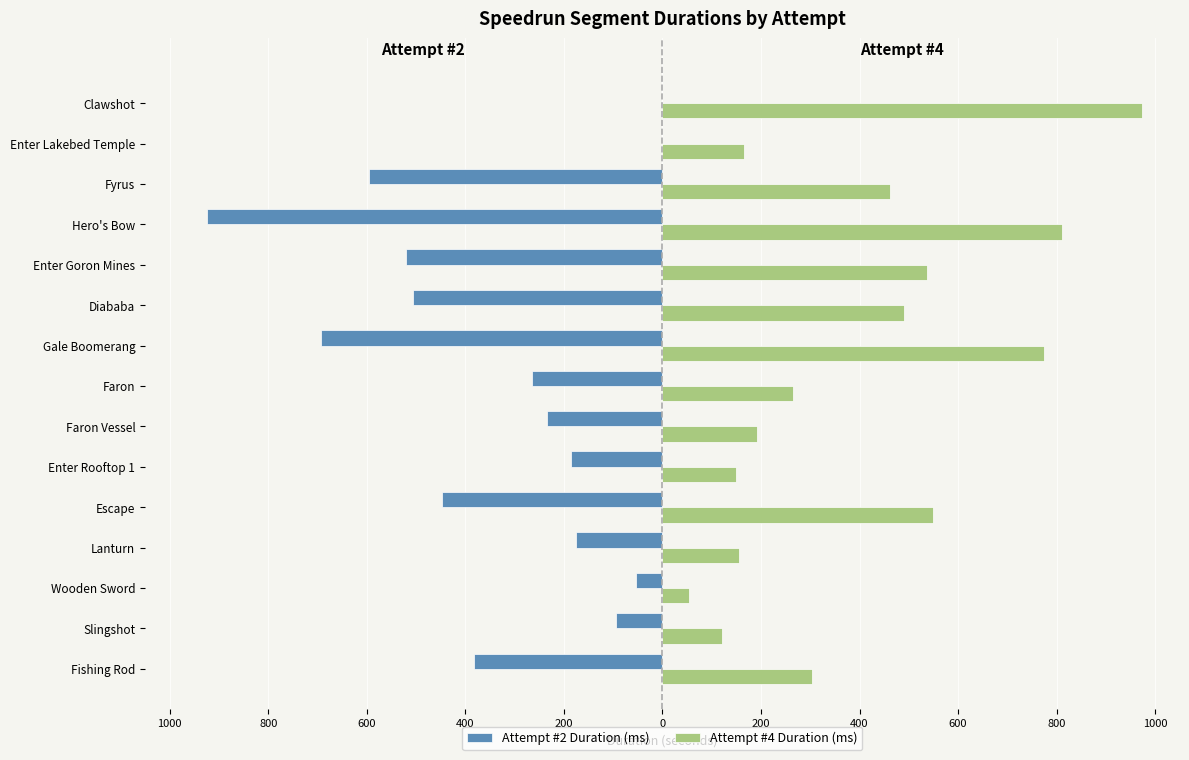

What are all the series names shown in the legend?

Attempt #2 Duration (ms), Attempt #4 Duration (ms)